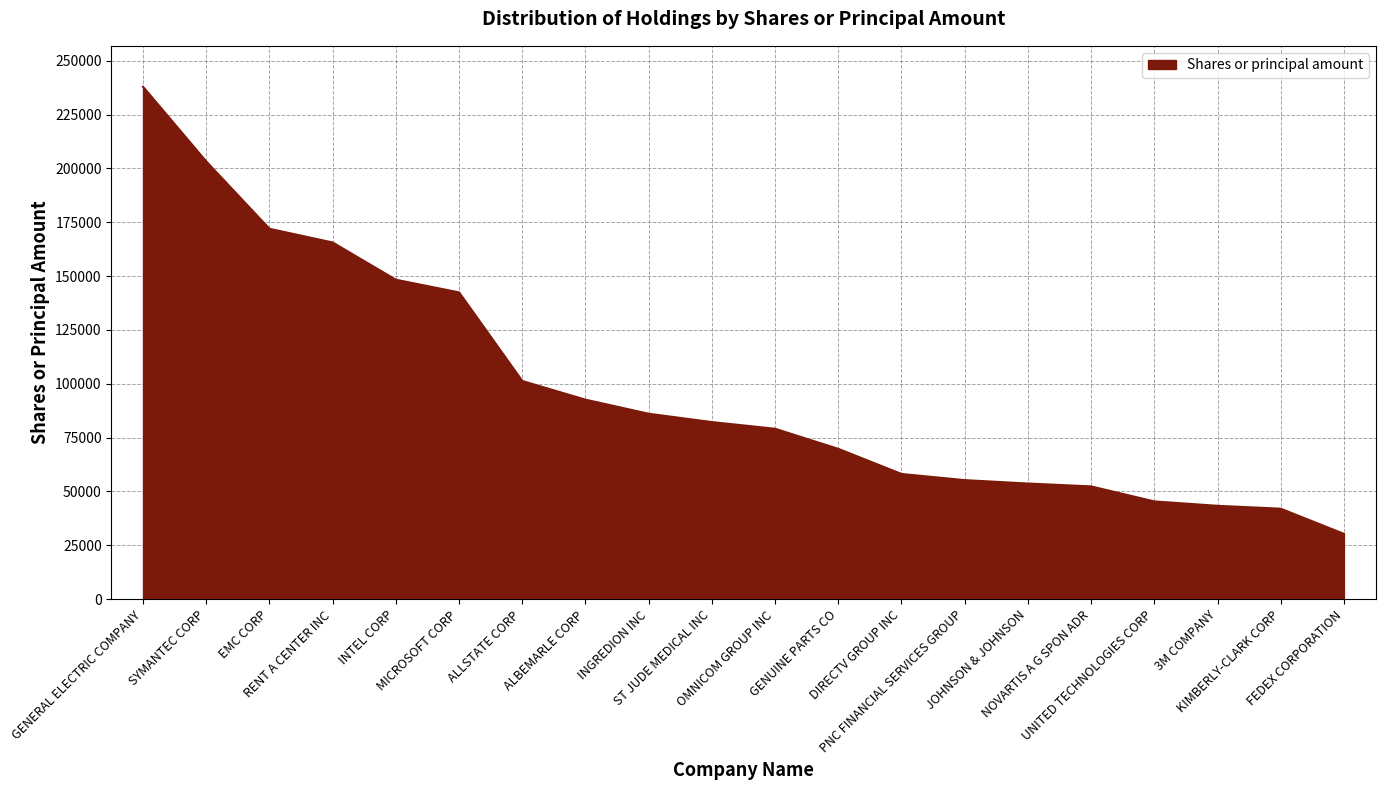

What is the minimum value shown in the chart?

30330